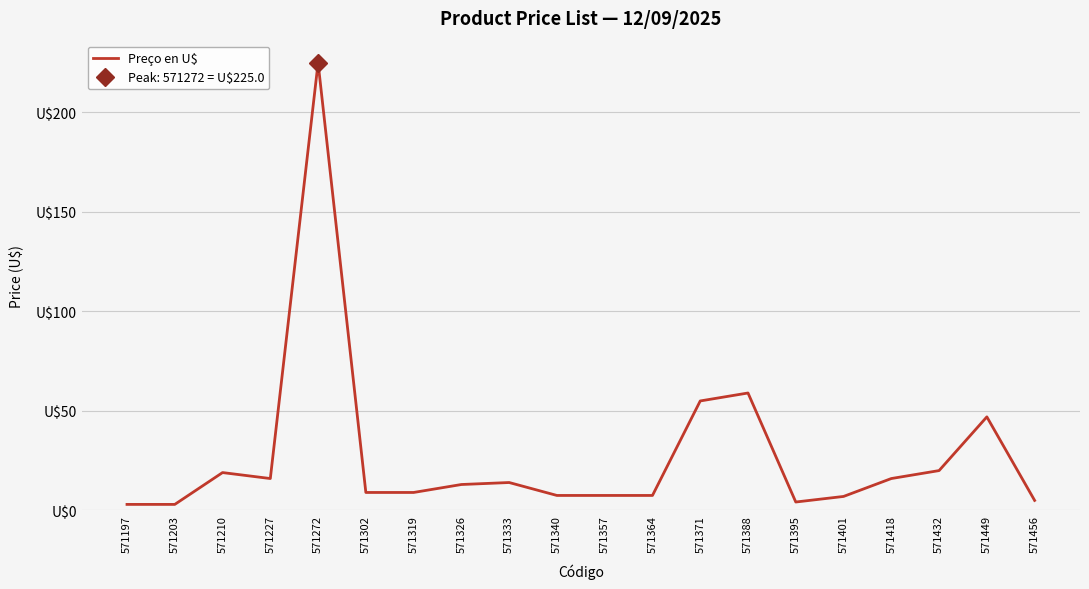

The chart shows a value of 7.5 at 571357. True or false?

True